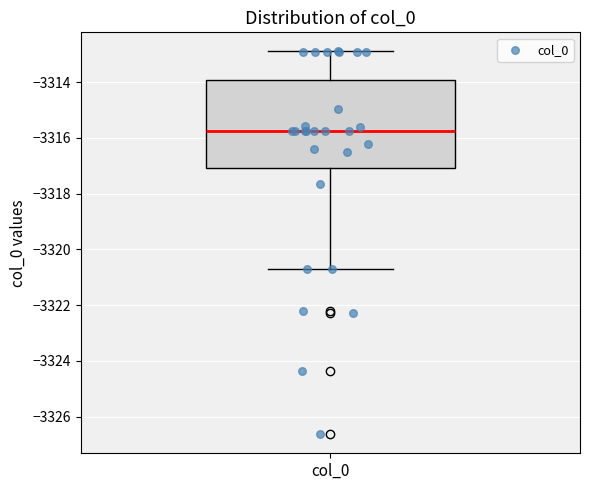

Transcribe this box plot: give where the median line is, the range the box spans, and where the two whiskers end, as read against the y-axis. The values are not printed on the chart, so give them approximately, as read against the axis.

median -3315.8, box -3317.0 to -3314.0, whiskers -3320.8 to -3312.8